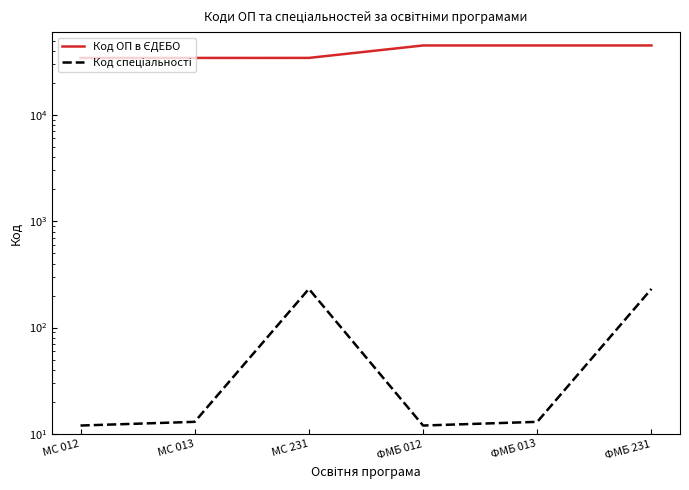

List the series in order of their overall mean, highest first.

Код ОП в ЄДЕБО, Код спеціальності